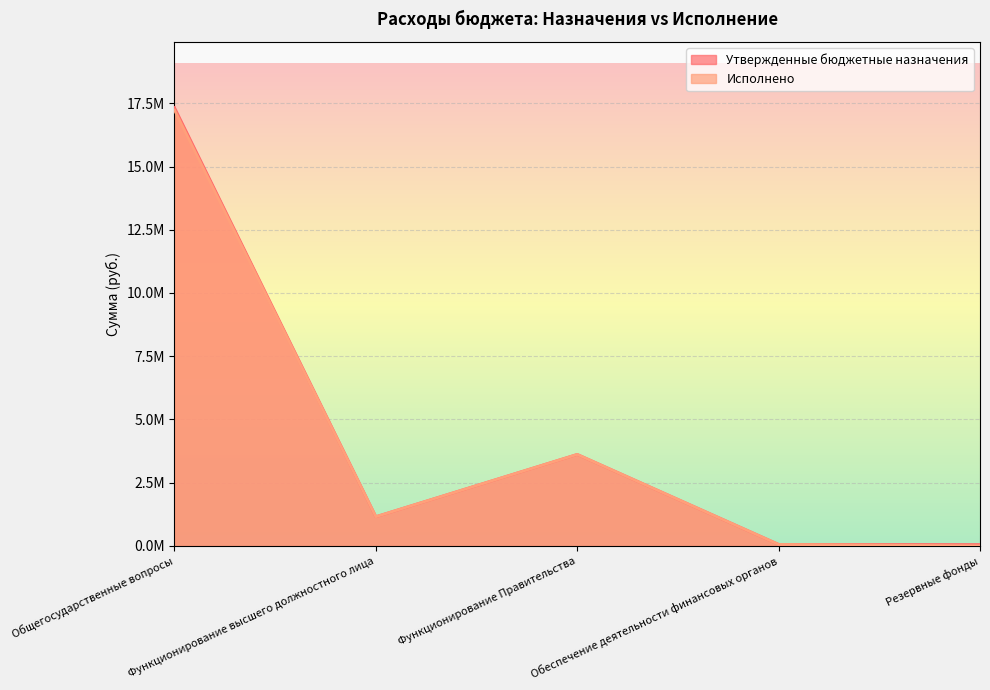

How many categories are shown in the chart?

5